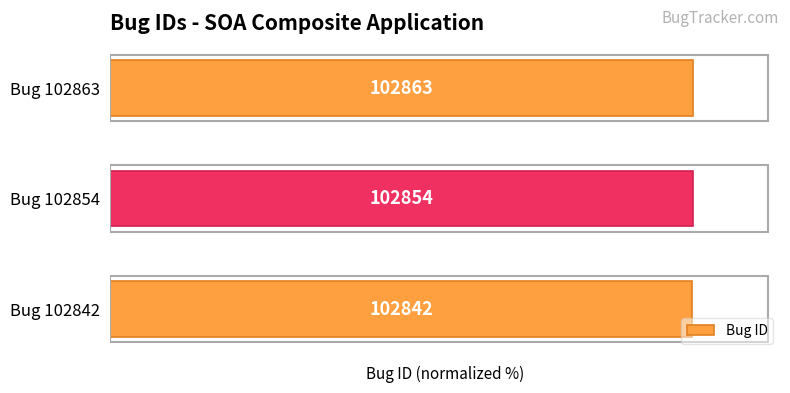

List the labels in order of value, largest first.

Bug 102863, Bug 102854, Bug 102842